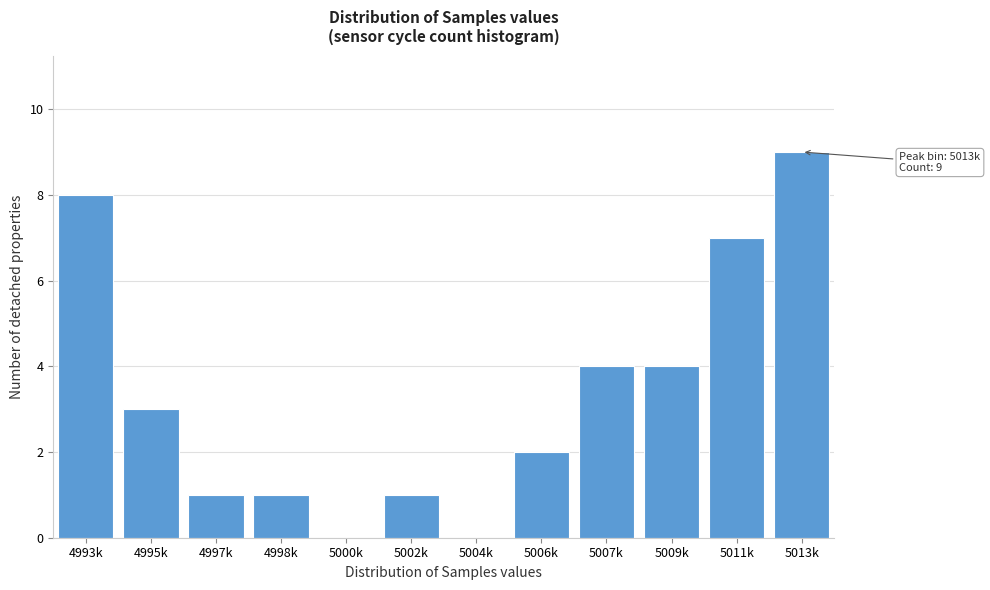

Reading right to left, list all the values displayed in this chart.

5013k=9	5011k=7	5009k=4	5007k=4	5006k=2	5004k=0	5002k=1	5000k=0	4998k=1	4997k=1	4995k=3	4993k=8